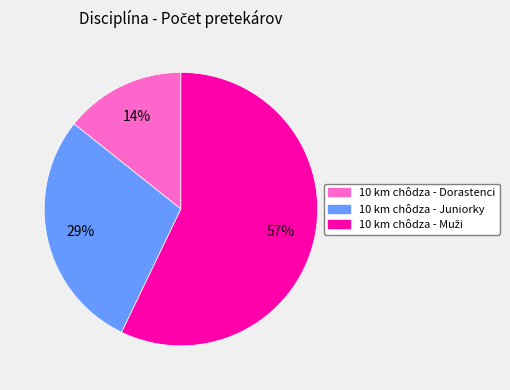

Is there any slice that represents more than half of the pie?

Yes